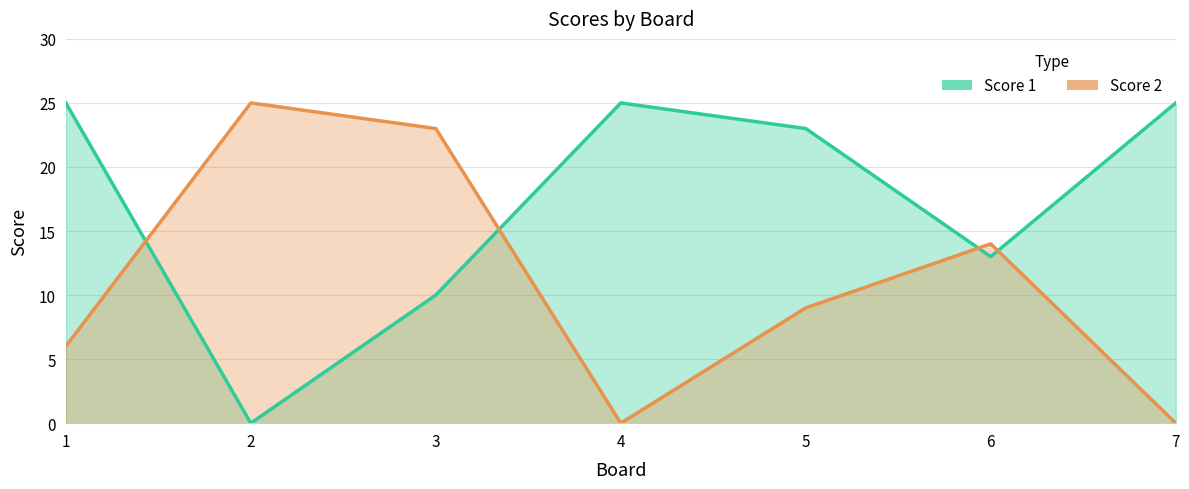

Reading left to right, list all the values displayed in this chart.

Score 1: 25	0	10	25	23	13	25
Score 2: 6	25	23	0	9	14	0